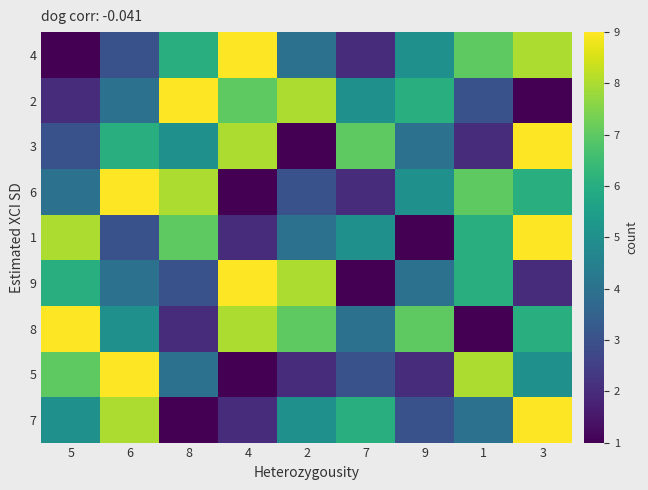

Between 4 and 5, which is larger?

4